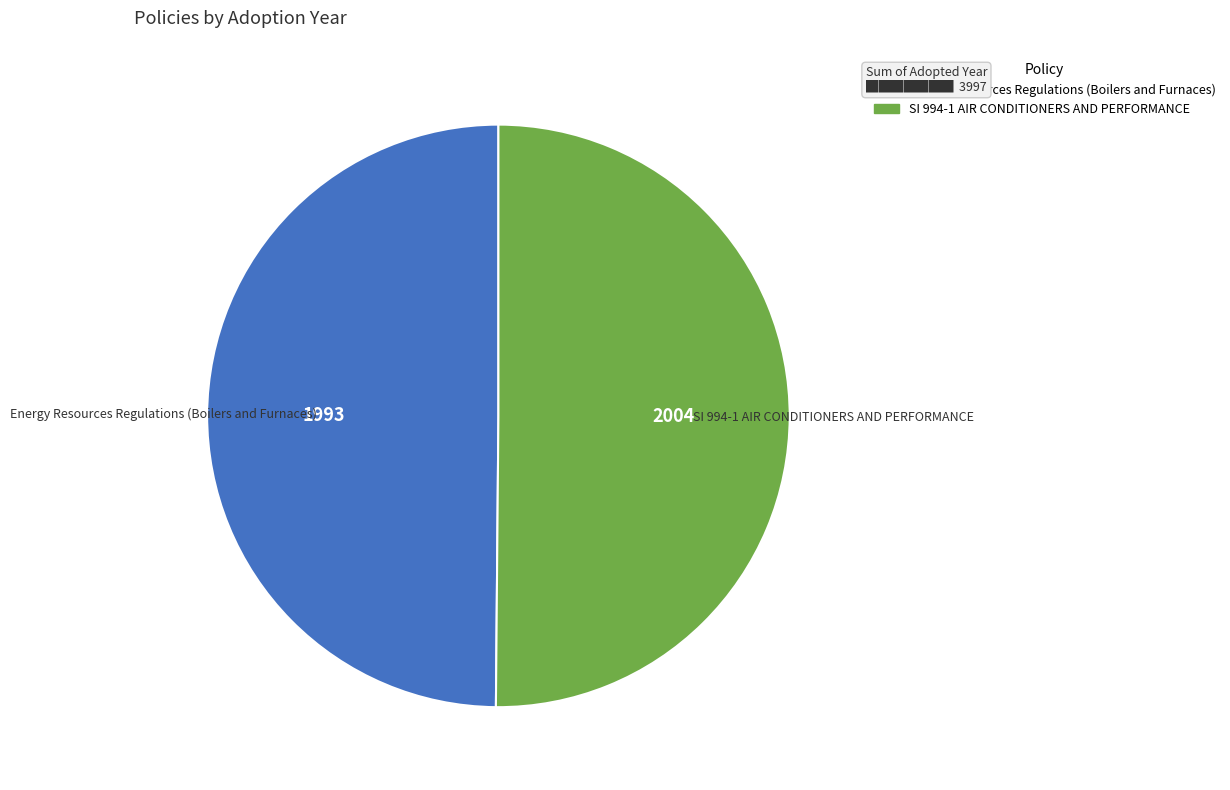

Is it true that SI 994-1 AIR CONDITIONERS AND PERFORMANCE is 50% of the pie?

True